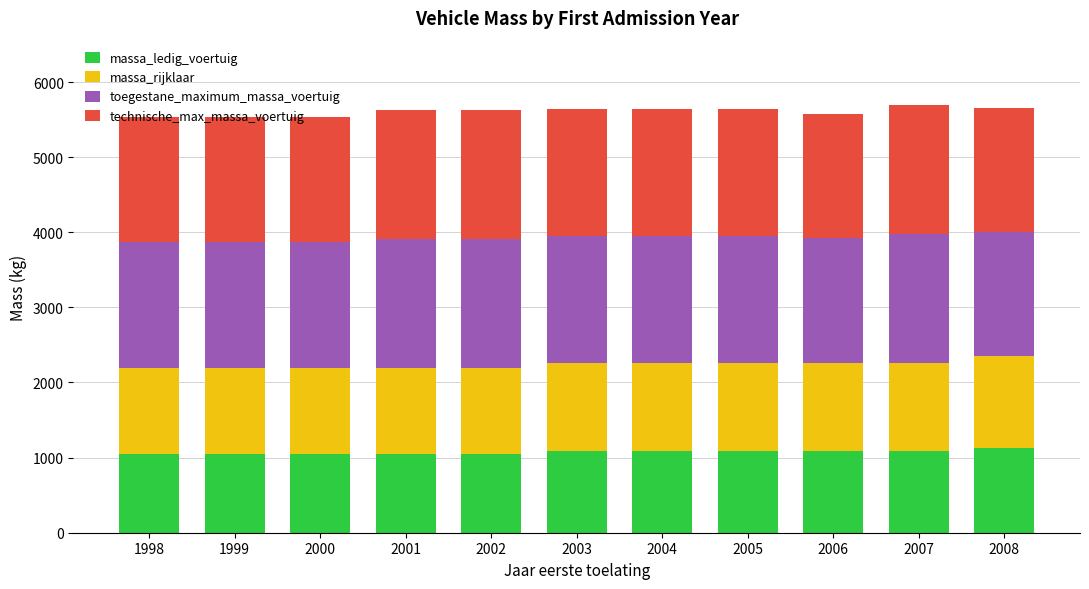

Is it true that massa_ledig_voertuig equals 1083 at 2005?

True